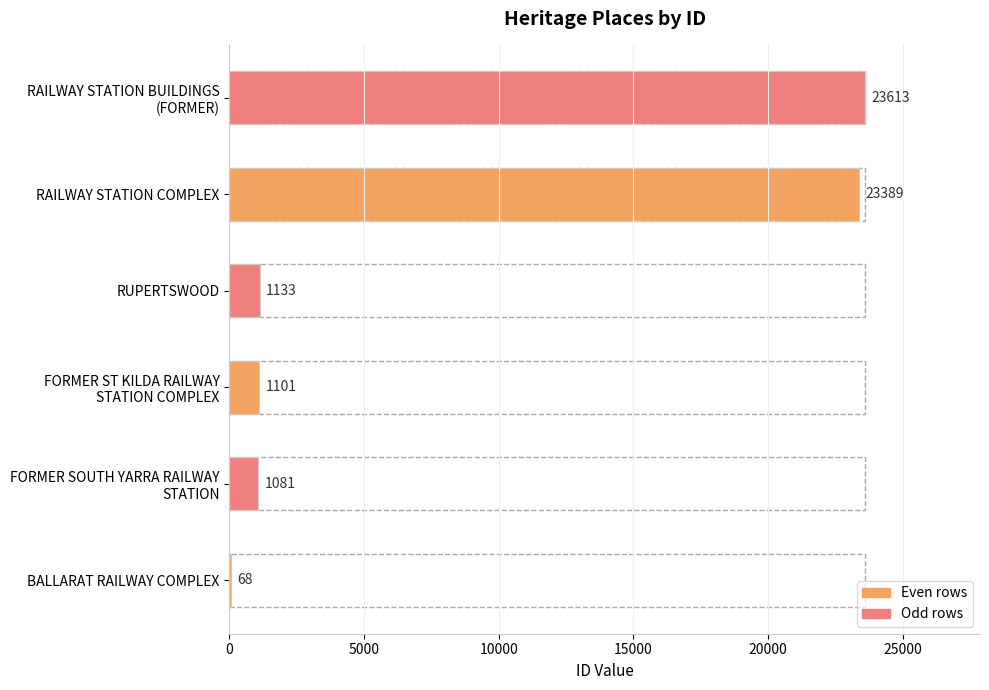

Does the chart contain stacked bars?

No